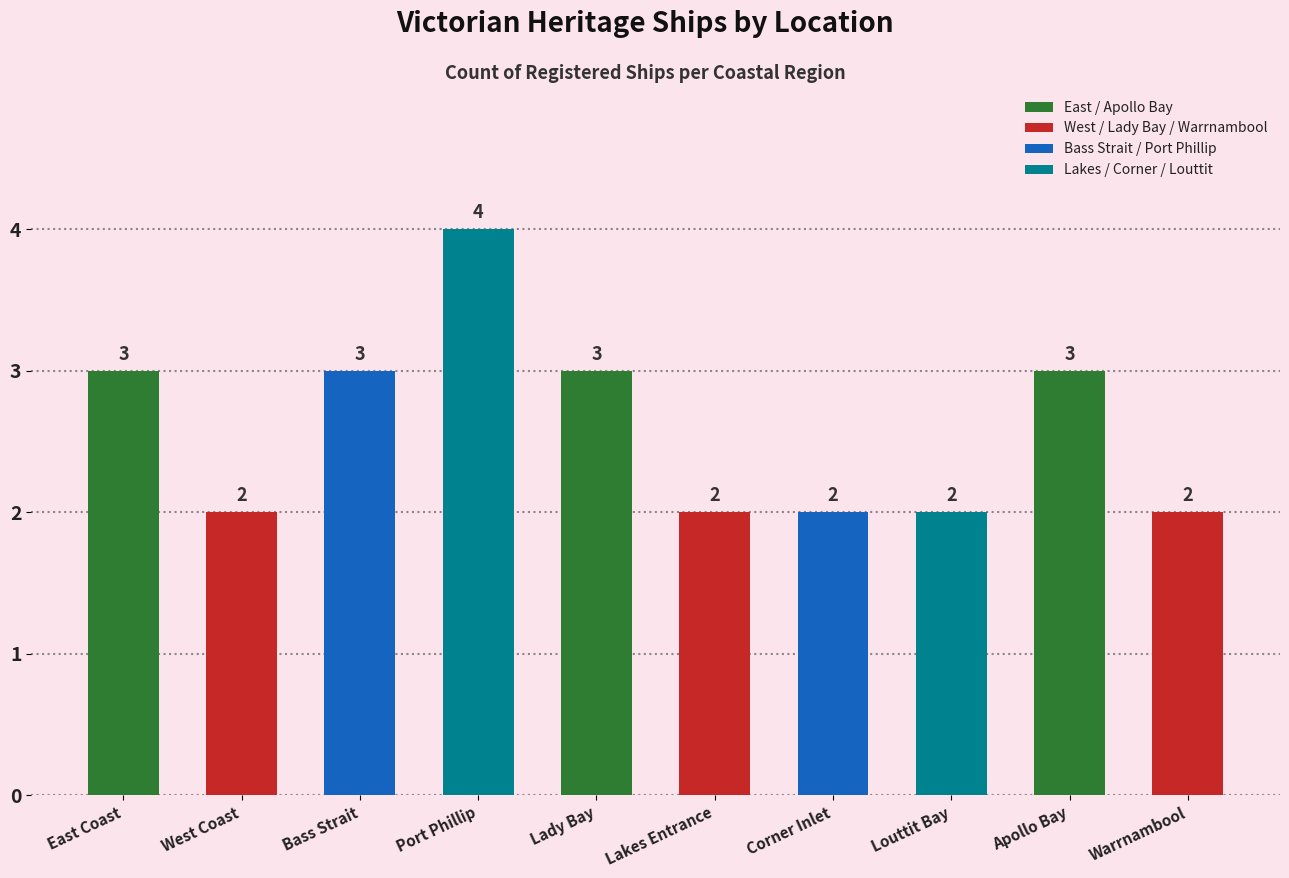

At which label is the value closest to 3?

East Coast